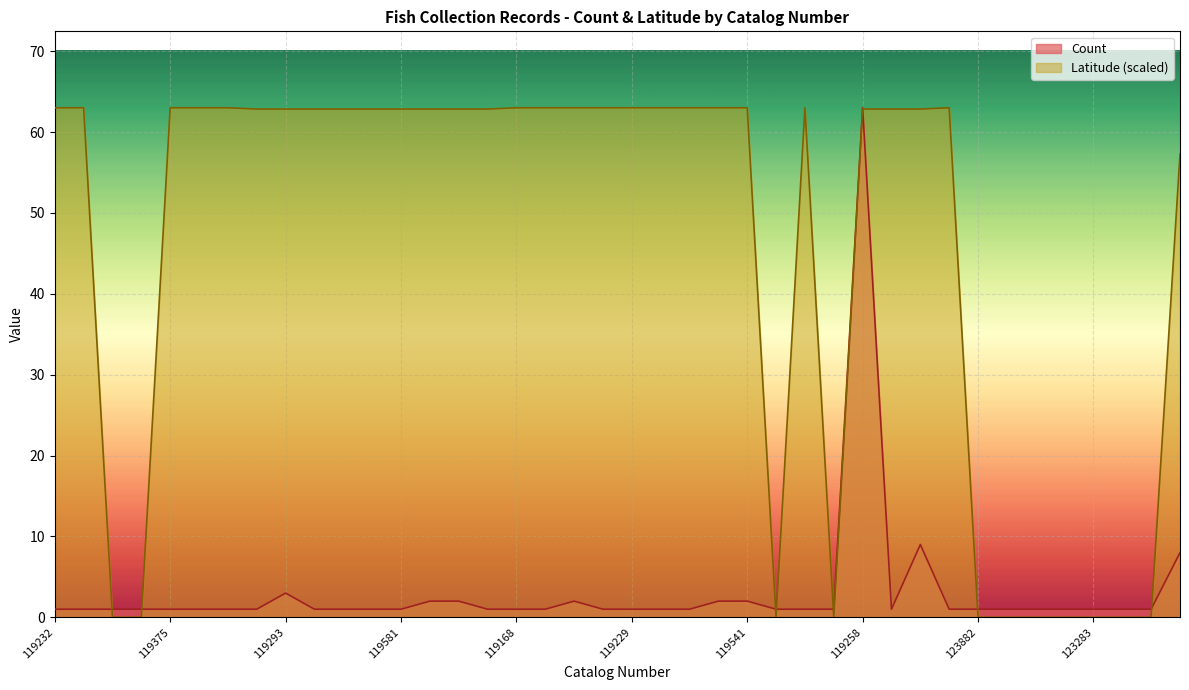

How many interior local valleys does the Count series have?

1